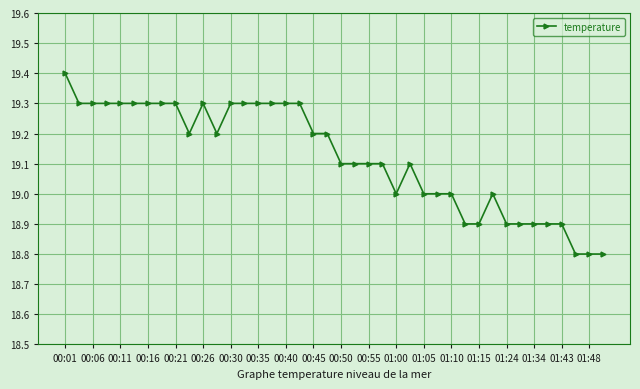

What is the maximum value shown in the chart?

19.4